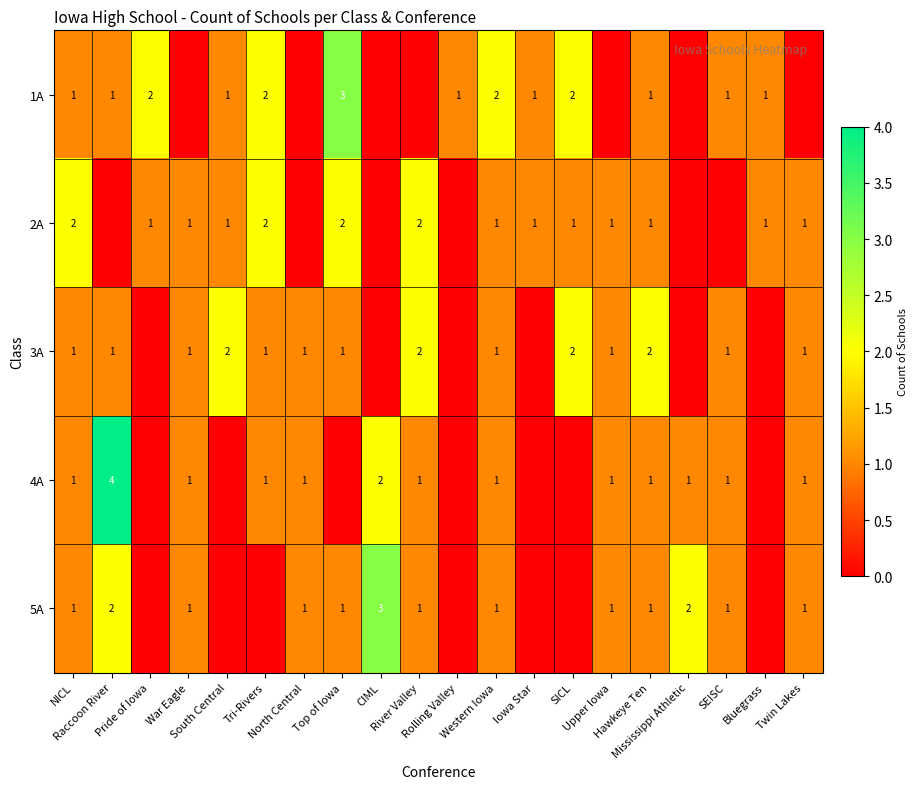

Rank the series at SEISC from highest to lowest value.

1A, 3A, 4A, 5A, 2A